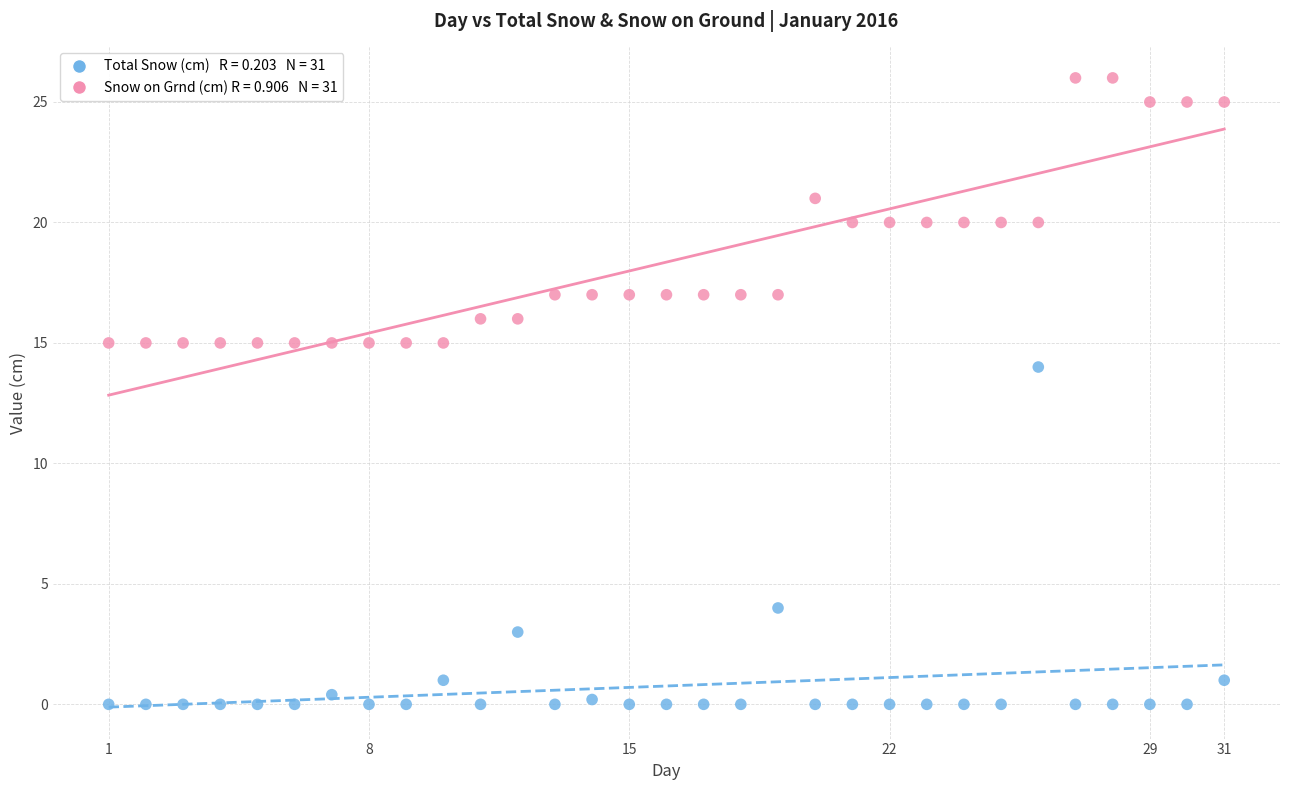

Across all series, what Y value is closest to 13?

14.0